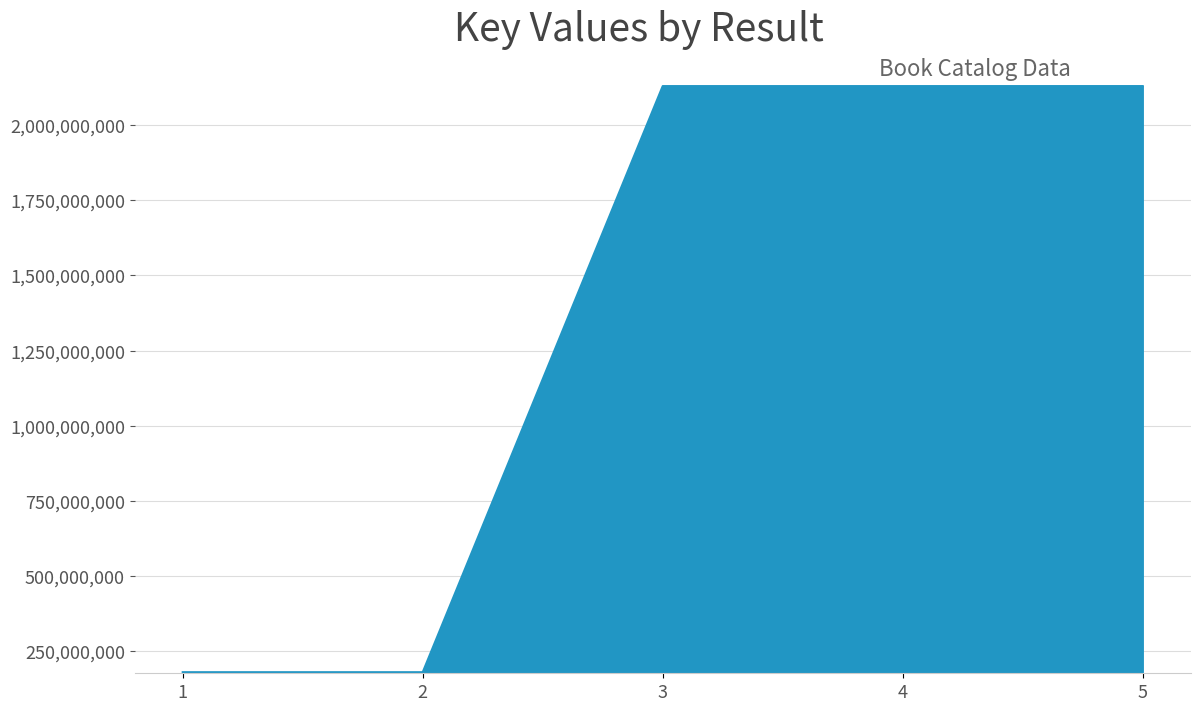

What is the difference between the second highest and minimum values?

1949941588